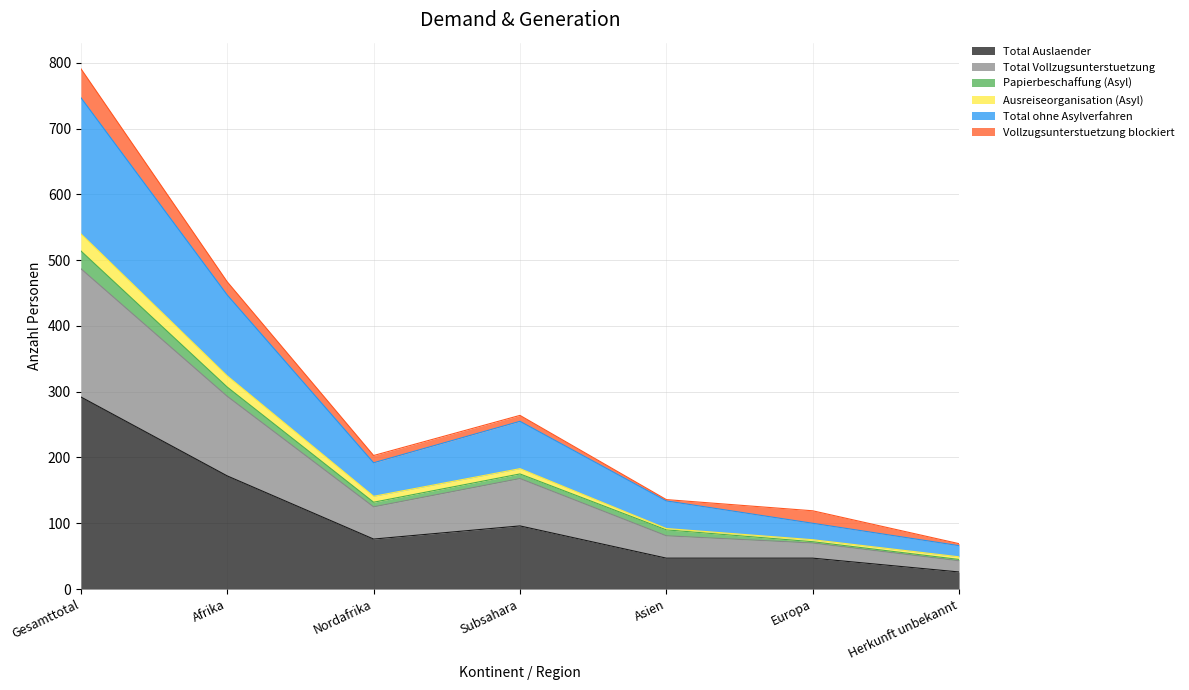

What is the minimum value for Total Auslaender?

26